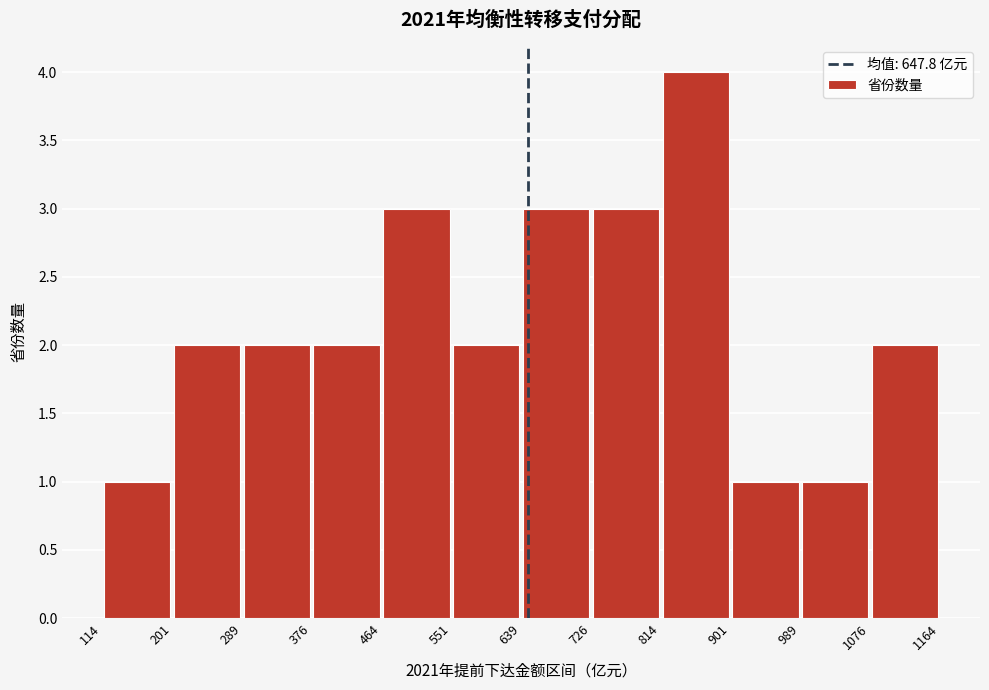

Reading left to right, transcribe this chart: for each bar, give the range it covers on the x-axis and its height. The values are not printed on the chart, so give them approximately, as read against the axis.

114 to 201: 1
201 to 289: 2
289 to 376: 2
376 to 464: 2
464 to 551: 3
551 to 639: 2
639 to 726: 3
726 to 814: 3
814 to 901: 4
901 to 989: 1
989 to 1076: 1
1076 to 1164: 2